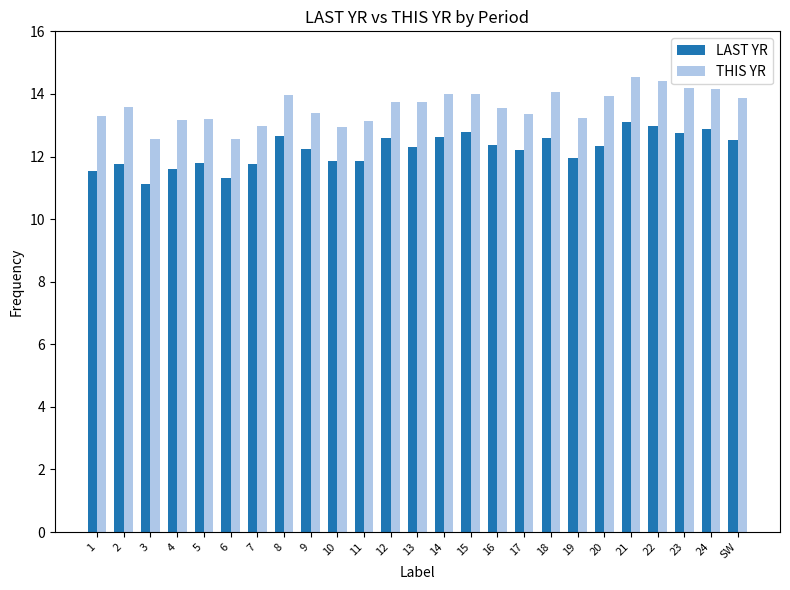

What position from the left is 20?

20